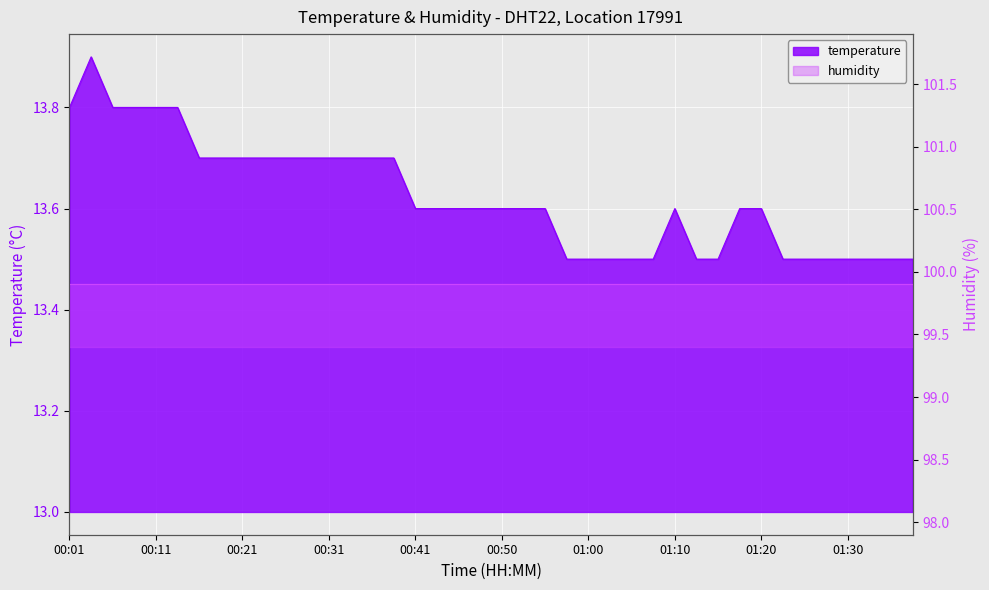

What is the change in value from 00:26 to 01:20?

-0.1